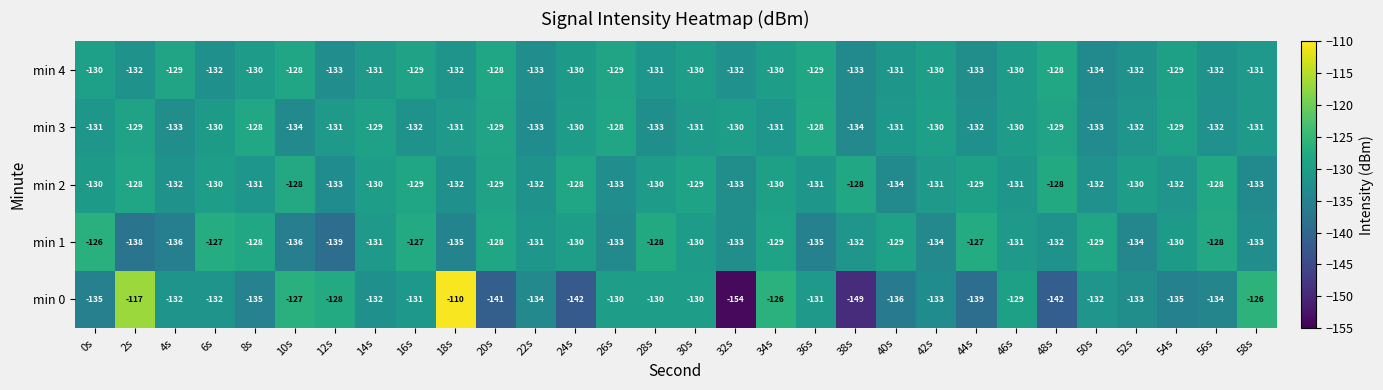

Which series has the largest range (max minus min)?

min 0